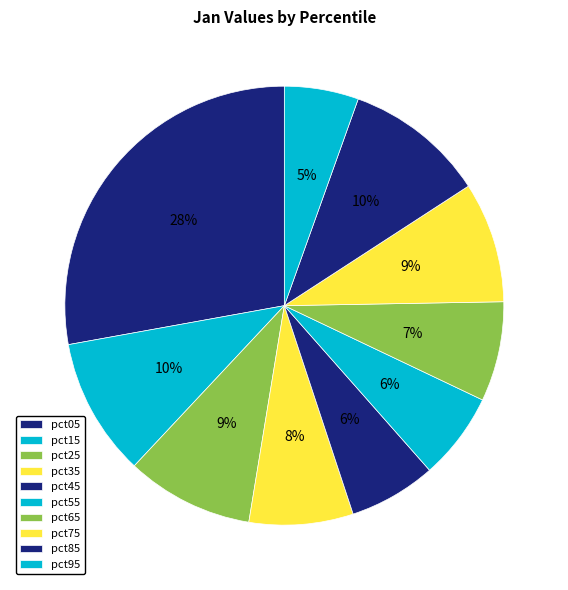

Count the number of slices in the pie.

10